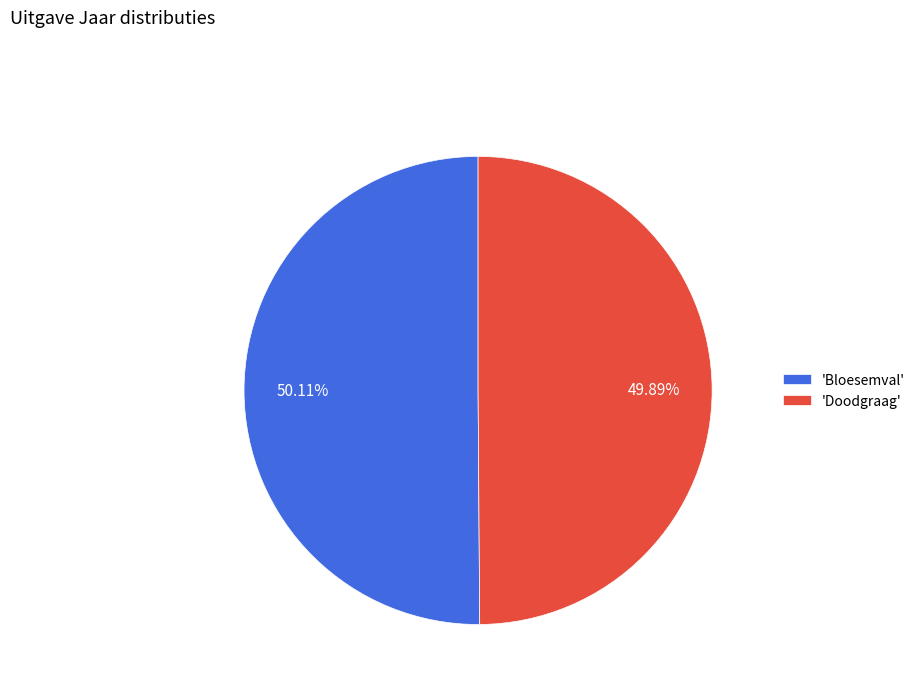

Is there any slice that represents more than half of the pie?

Yes